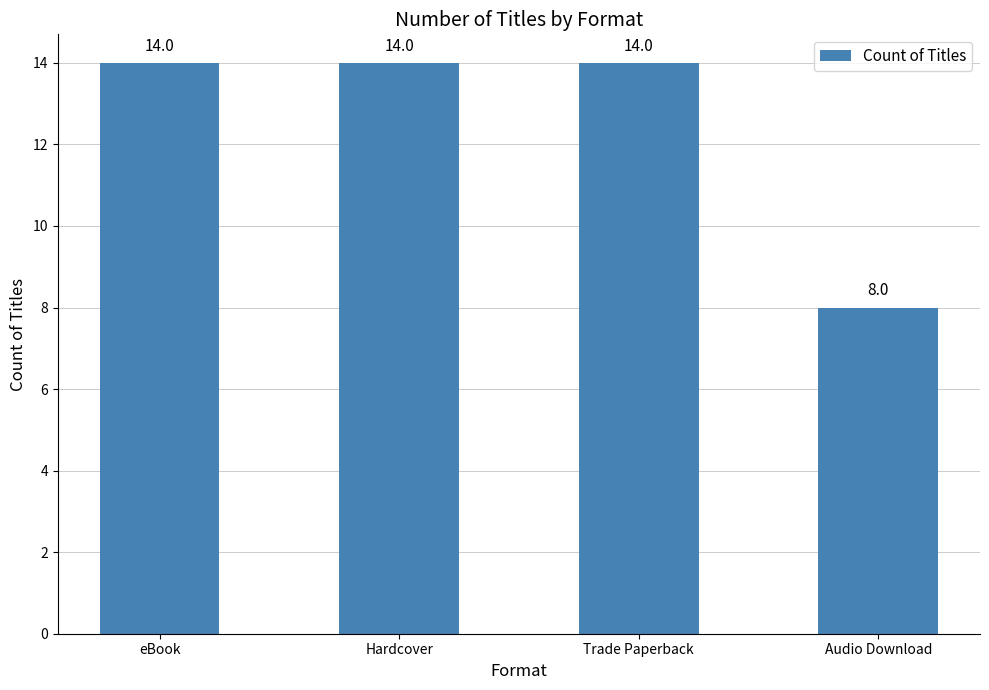

What is the approximate value at eBook?

14